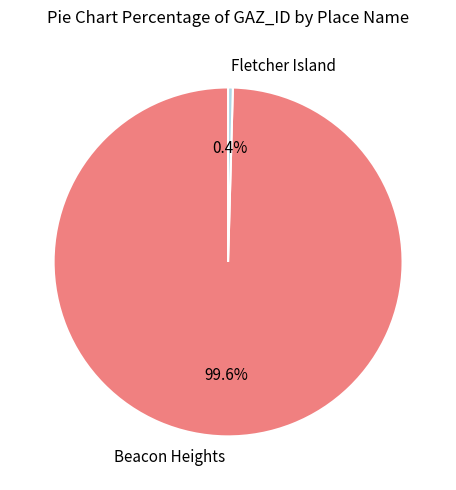

What is the smallest slice in the pie chart?

Fletcher Island